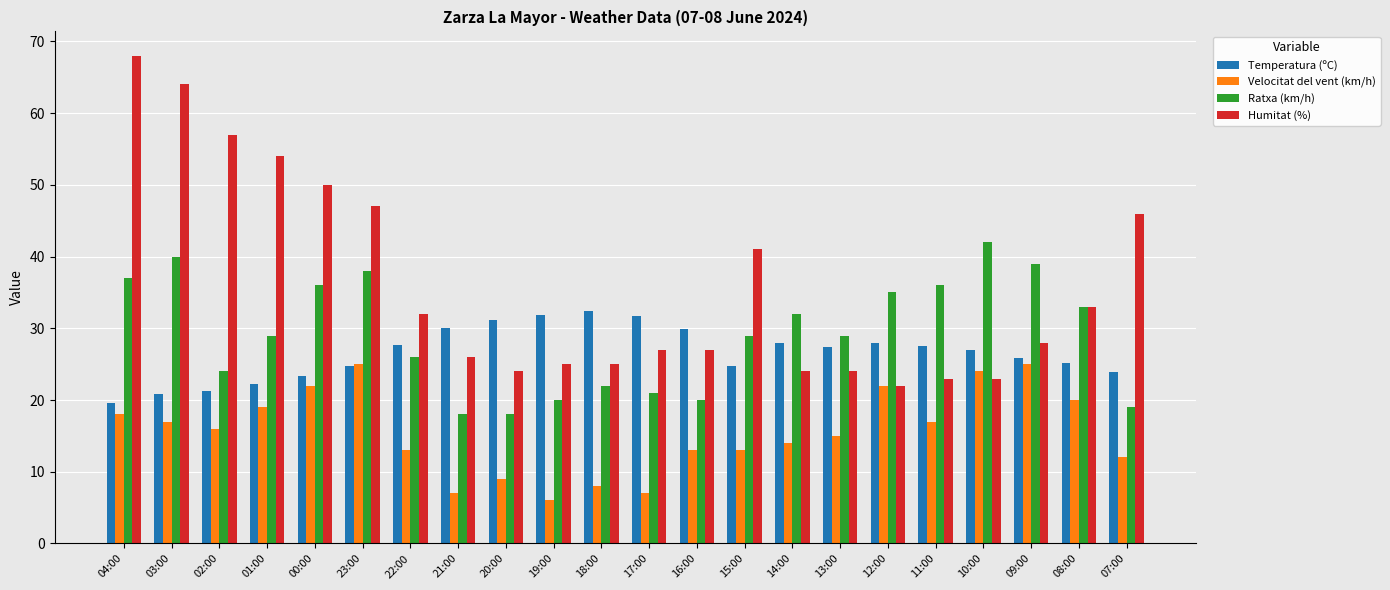

Is the value of Ratxa (km/h) at 22:00 greater than the value of Velocitat del vent (km/h) at 20:00?

Yes